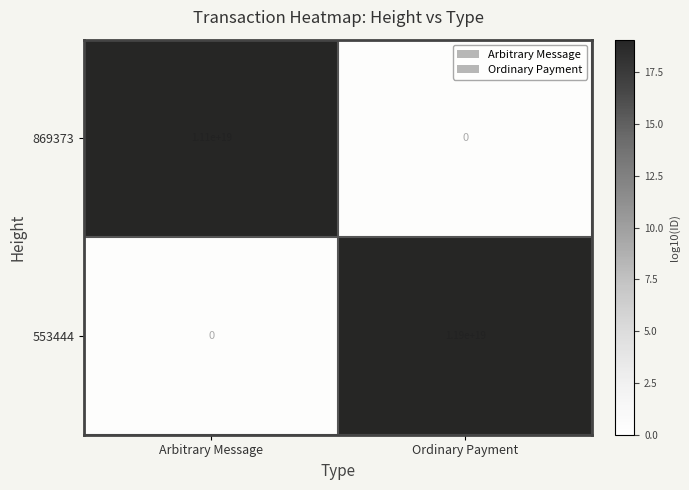

Where is 553444 nearest to the value 5950000000000000000?

Arbitrary Message